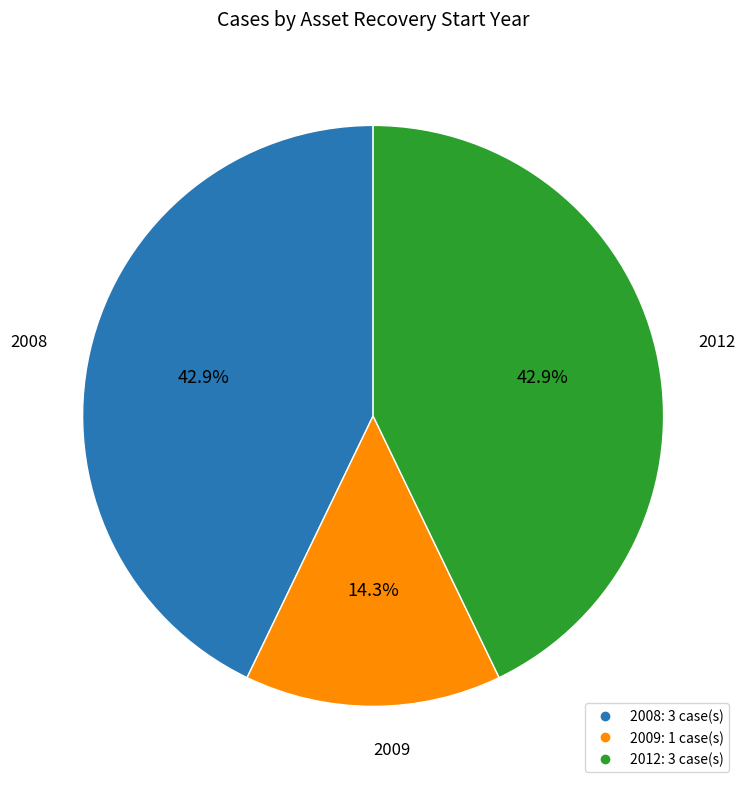

Is there any slice that represents more than half of the pie?

No